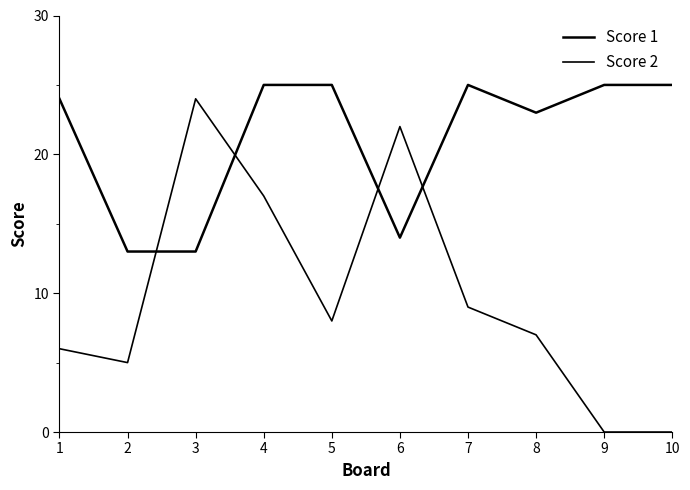

Reading right to left, extract all data points from this chart.

Score 1: 10=25	9=25	8=23	7=25	6=14	5=25	4=25	3=13	2=13	1=24
Score 2: 10=0	9=0	8=7	7=9	6=22	5=8	4=17	3=24	2=5	1=6